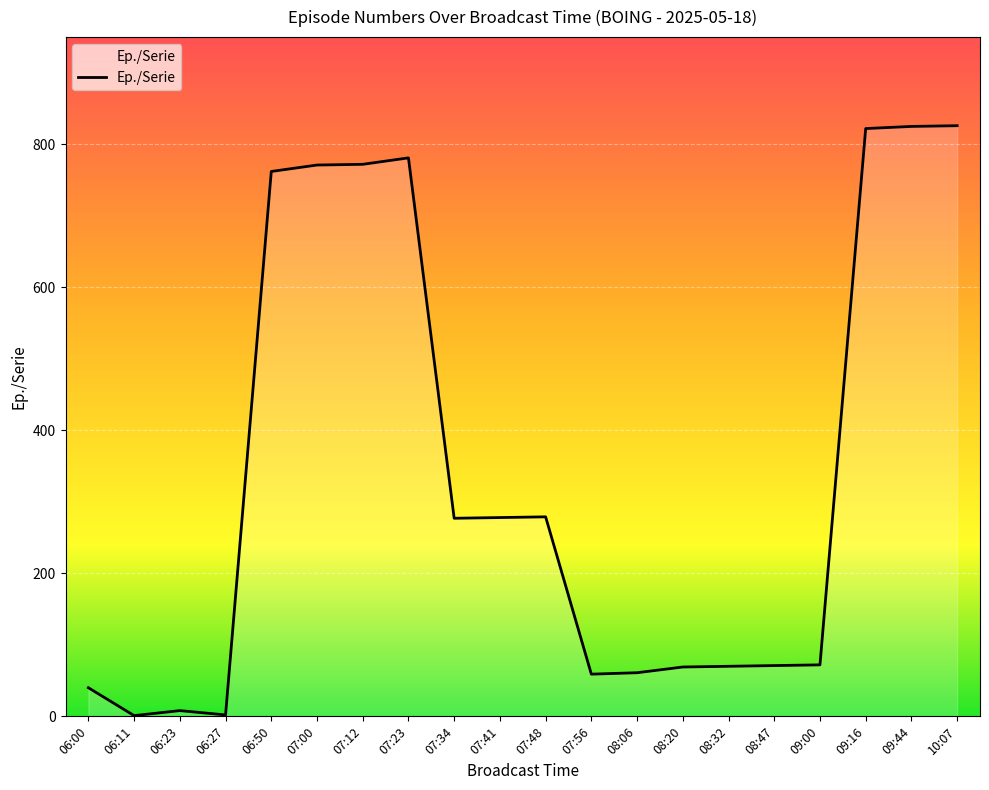

At which label is the value closest to 413?

07:48